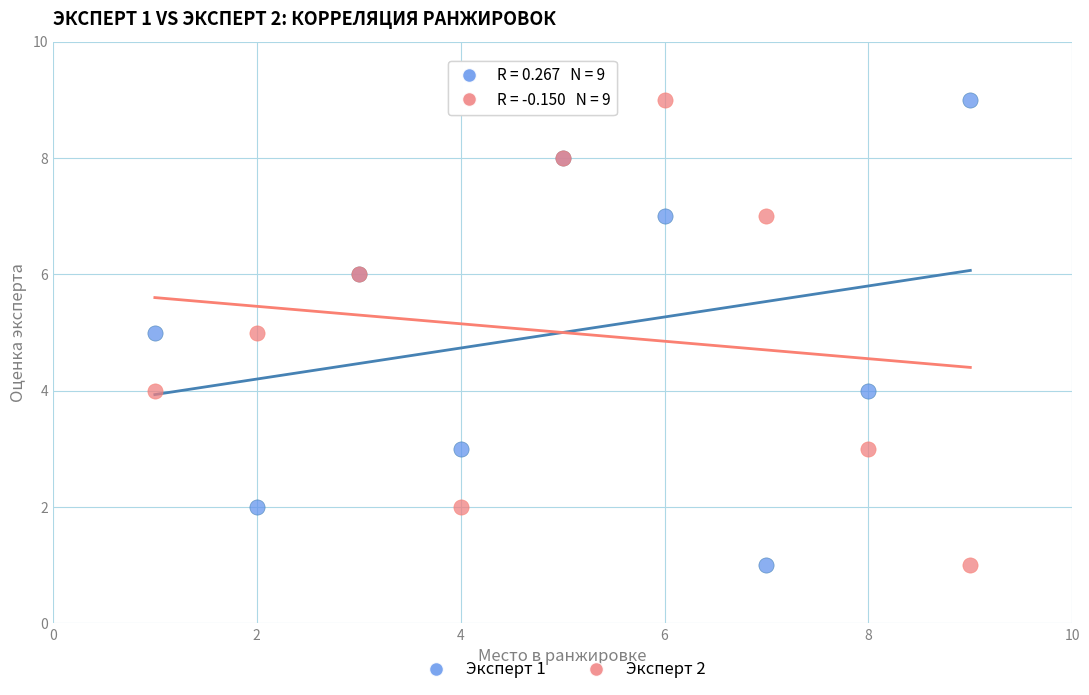

What is the X range (max minus min) for the scatter plot?

8